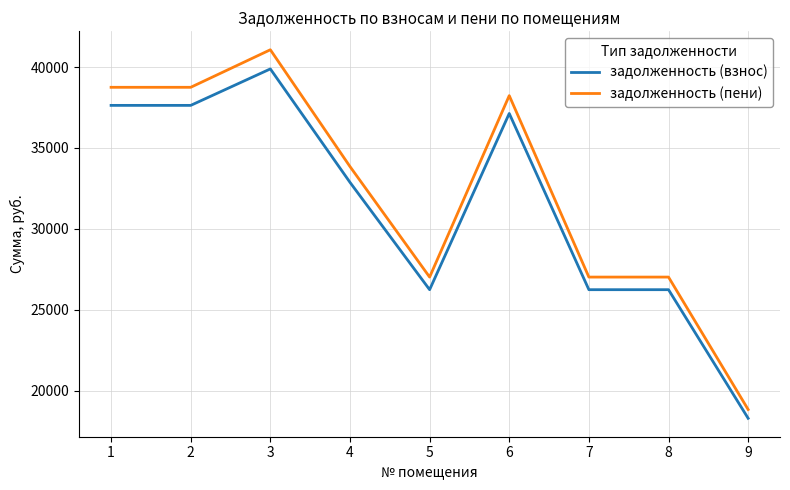

At 1, list the series in order from smallest to largest.

задолженность (взнос), задолженность (пени)